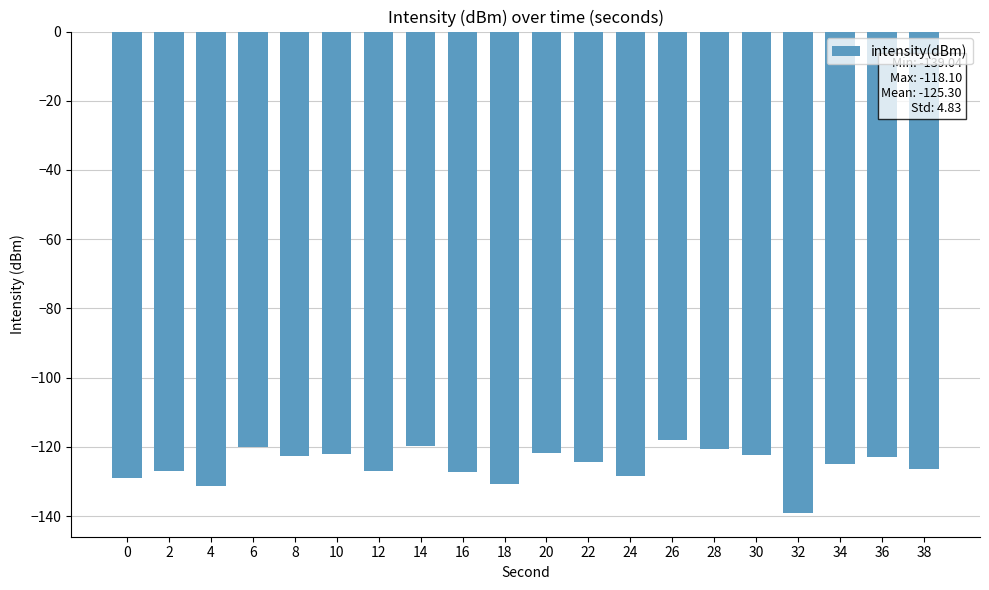

What is the value of the 9th bar from the left?

-127.2